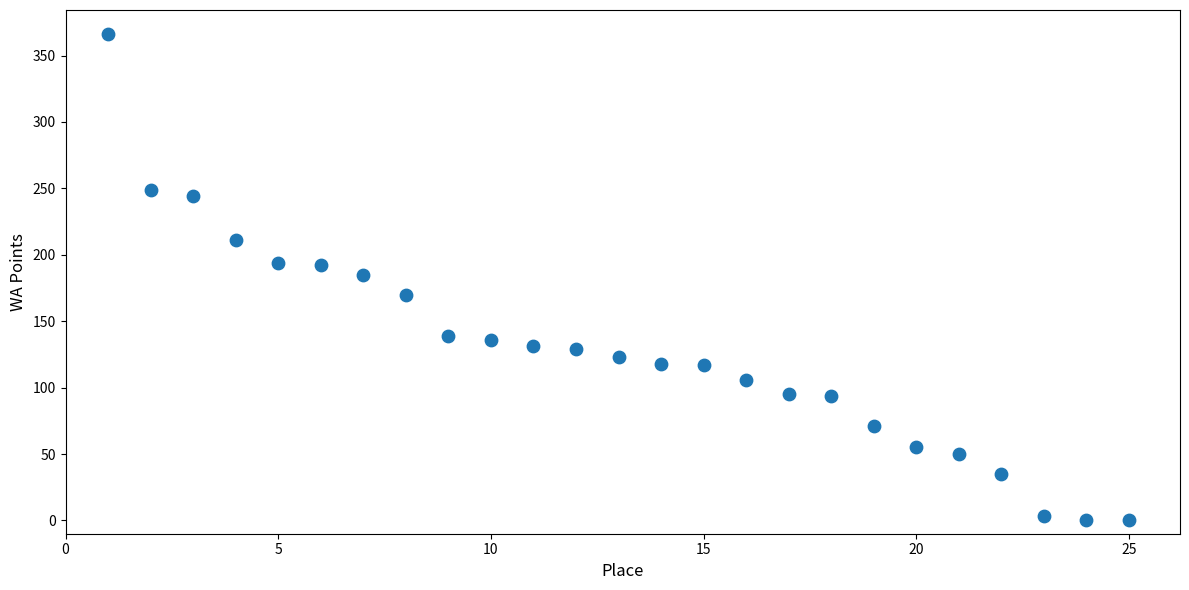

What is the range of X values (max minus min)?

24